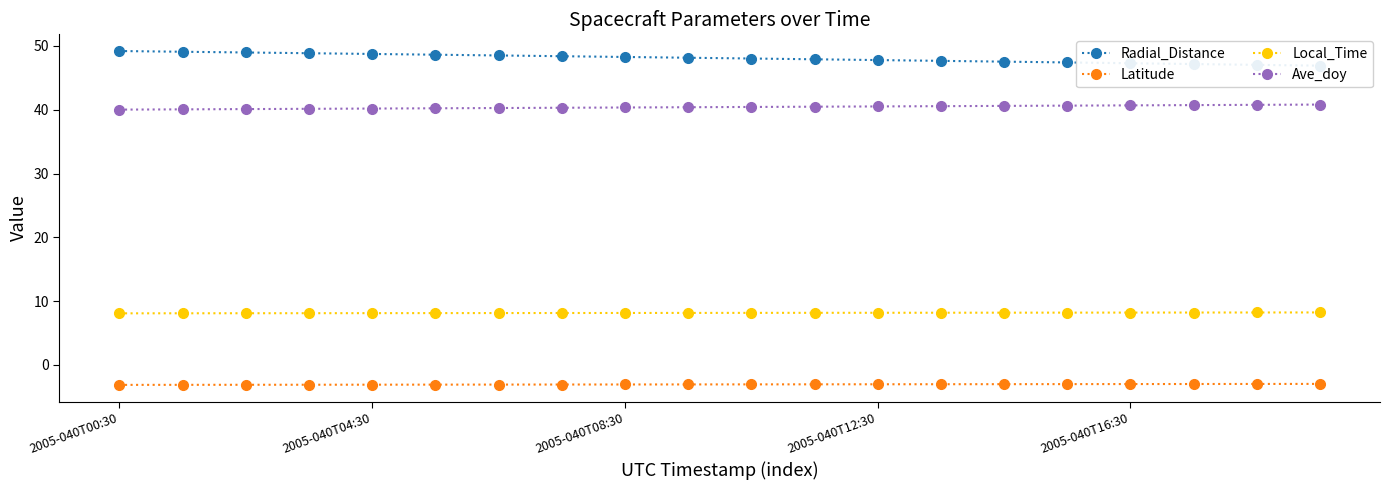

Does the chart have visible grid lines?

No